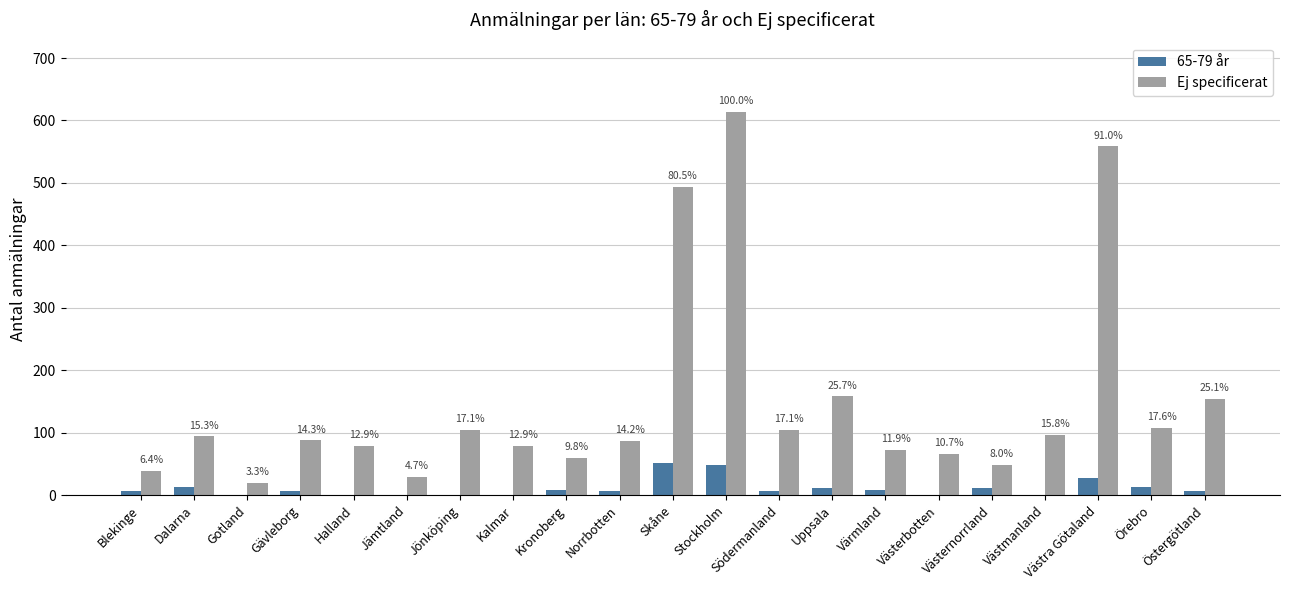

What value does the Ej specificerat series have at Skåne, to the nearest 10?

490